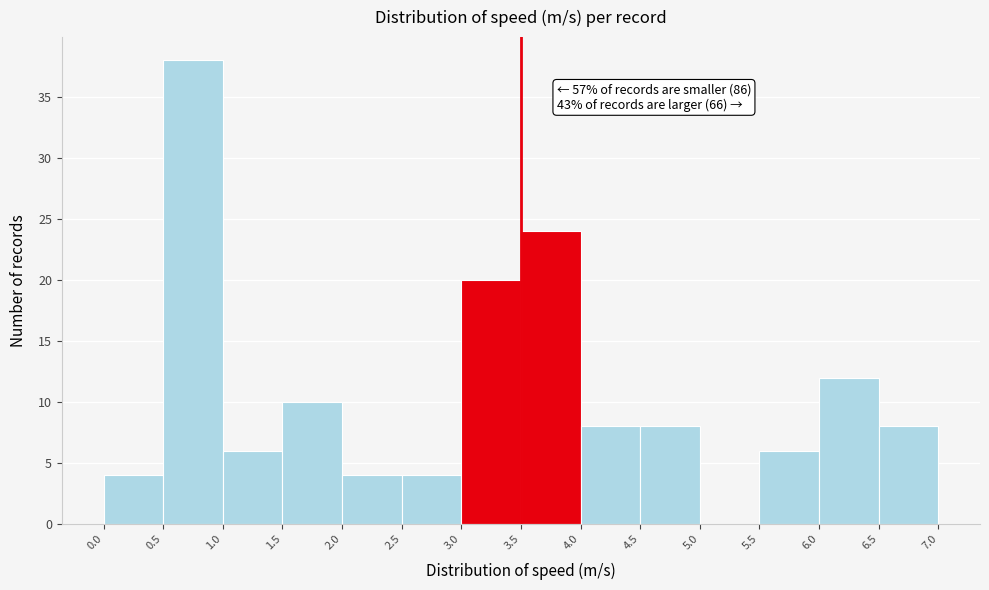

Which range on the x-axis has the tallest bar?

0.5 to 1.0